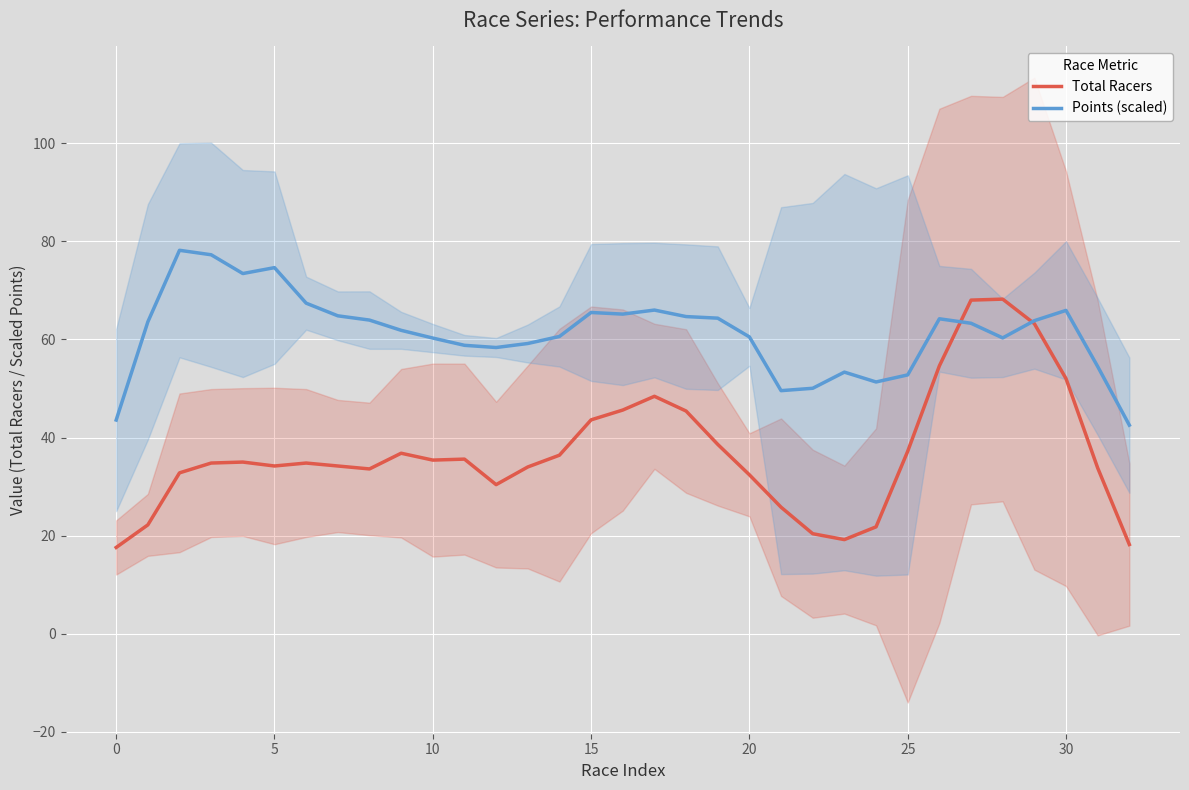

At which label does Total Racers reach its peak?

28